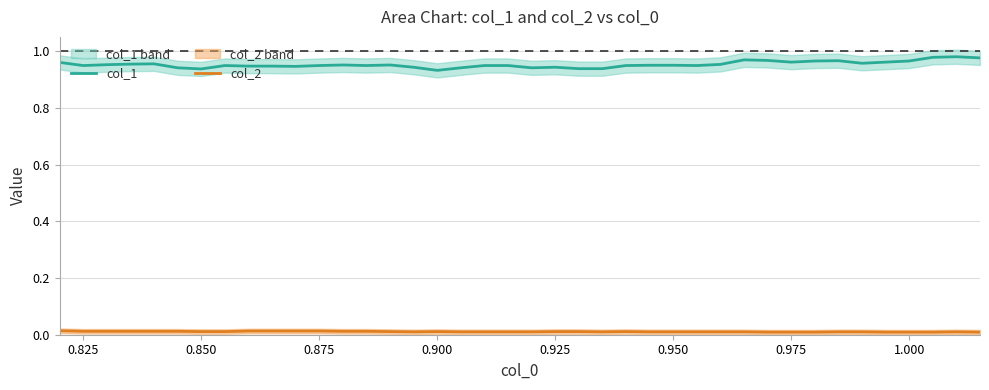

True or false: col_1 and col_2 cross at least once.

False